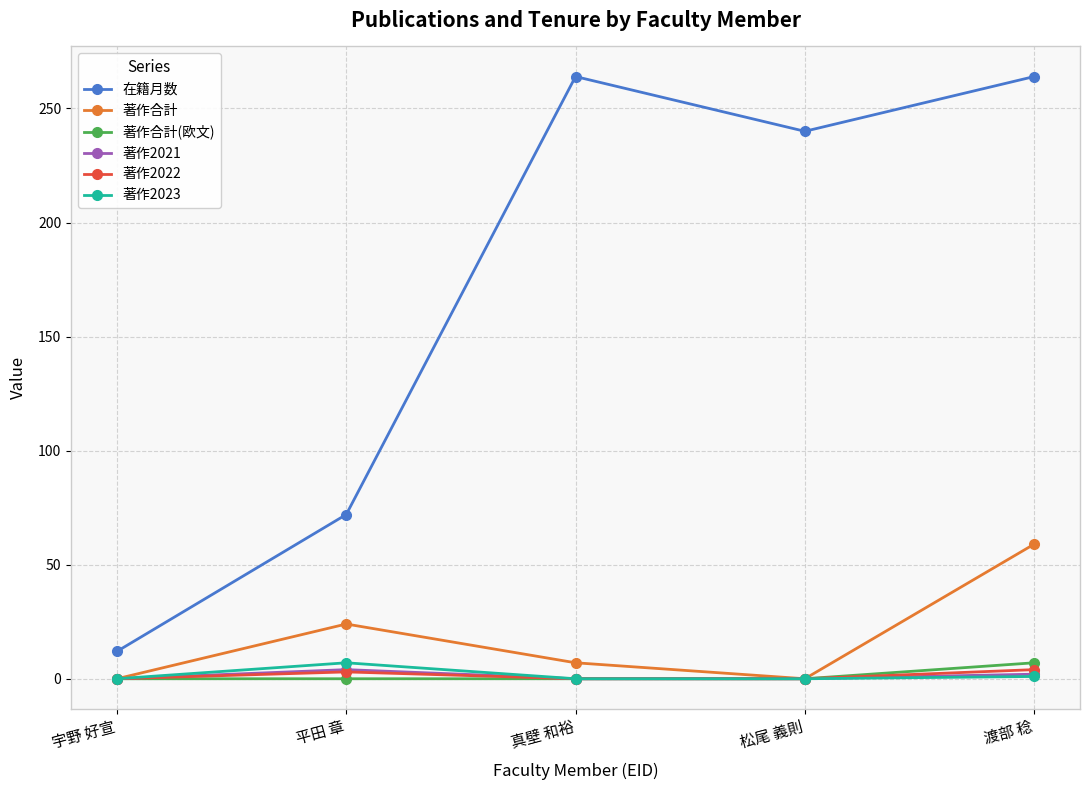

The value of 著作合計(欧文) at 平田 章 is 0. True or false?

True